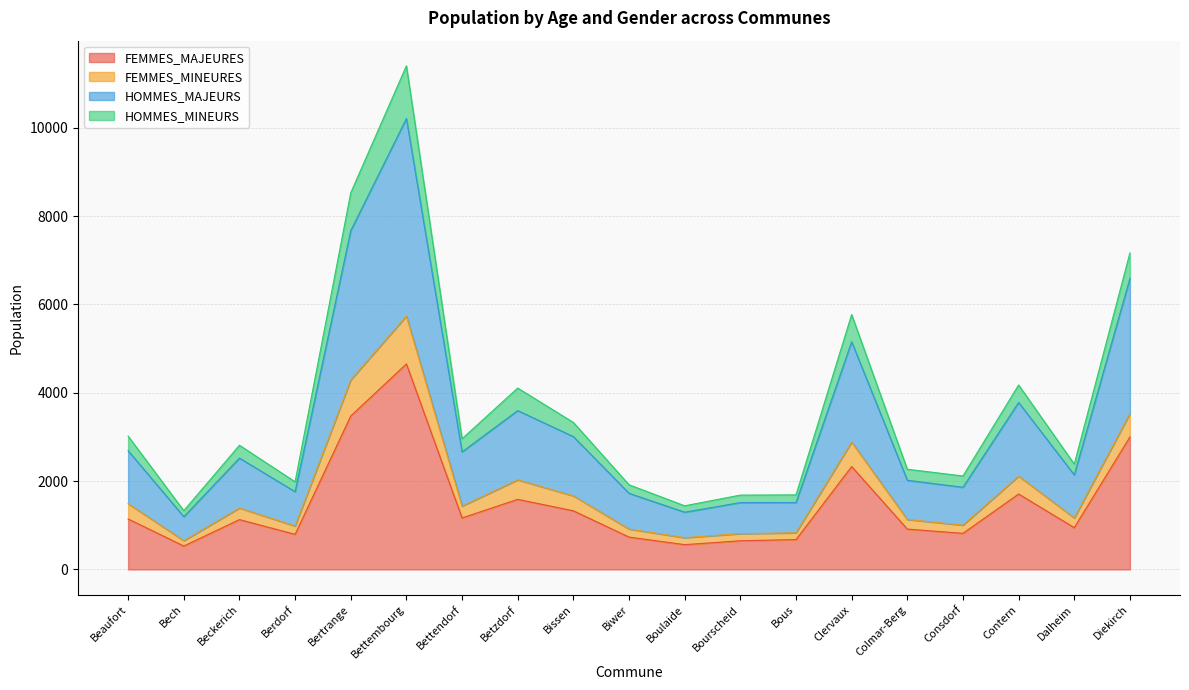

The FEMMES_MAJEURES series shows 649 at Bourscheid. True or false?

True